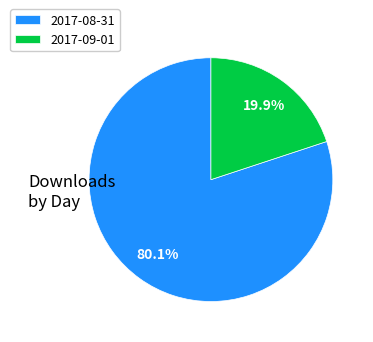

What percentage is the 2017-08-31 slice, to the nearest percent?

80%